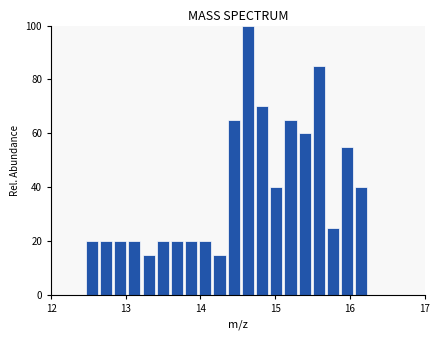

Read against the x-axis, roughly where is the centre of the tallest bar?

14.6